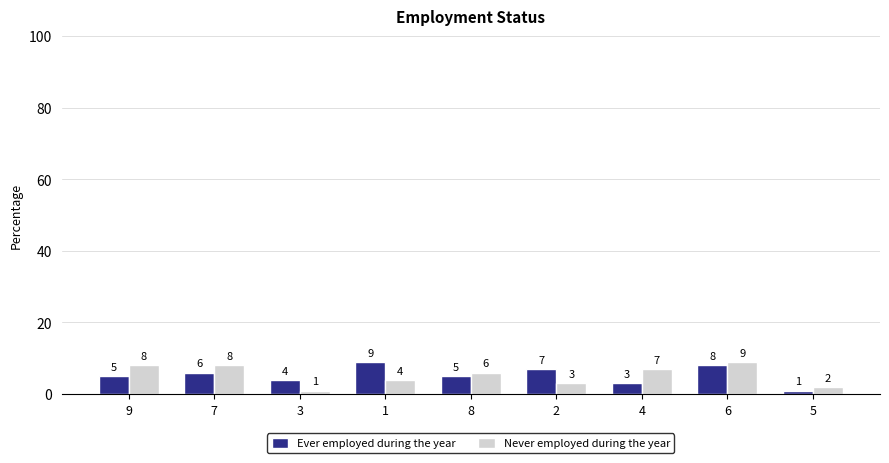

How many data points in Never employed during the year are less than 6?

4